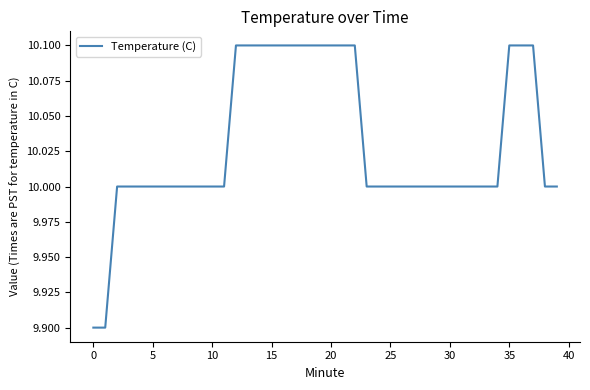

Reading left to right, extract all data points from this chart.

9.9	9.9	10.0	10.0	10.0	10.0	10.0	10.0	10.0	10.0	10.0	10.0	10.1	10.1	10.1	10.1	10.1	10.1	10.1	10.1	10.1	10.1	10.1	10.0	10.0	10.0	10.0	10.0	10.0	10.0	10.0	10.0	10.0	10.0	10.0	10.1	10.1	10.1	10.0	10.0